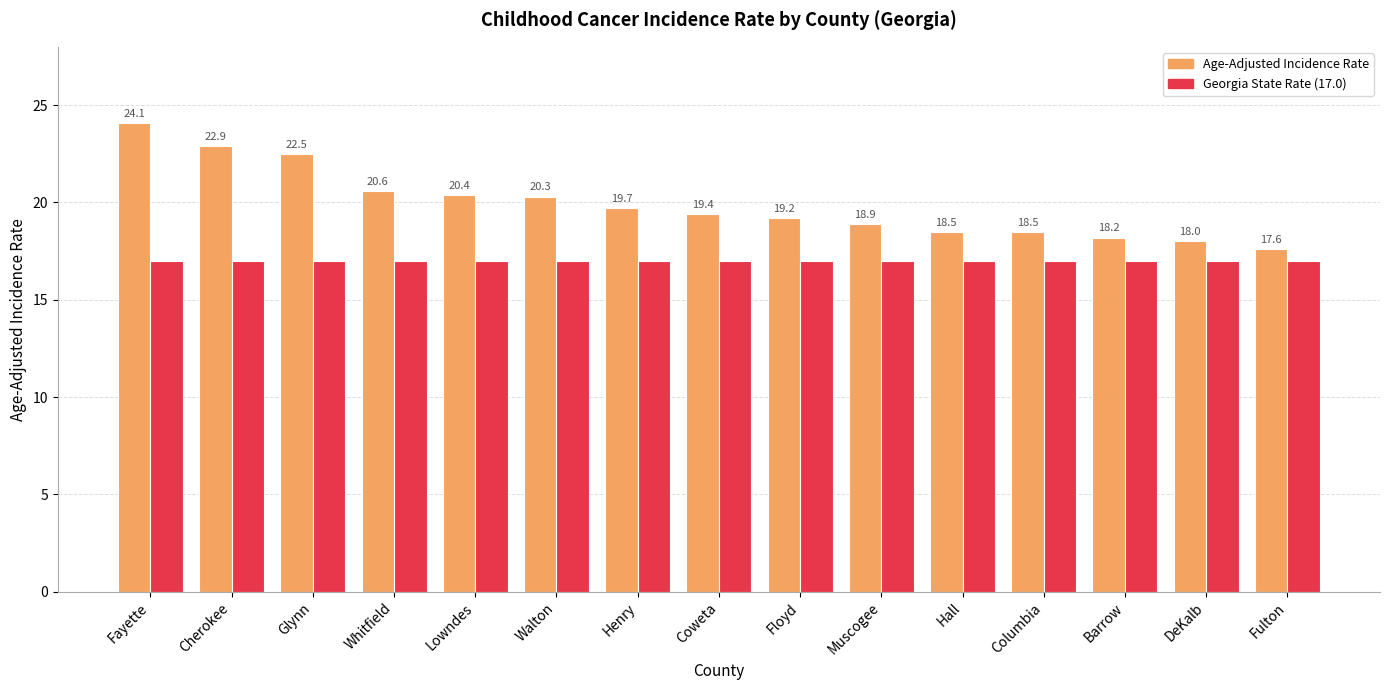

Reading left to right, what are all the values shown in this chart?

Age-Adjusted Incidence Rate: Fayette=24.1	Cherokee=22.9	Glynn=22.5	Whitfield=20.6	Lowndes=20.4	Walton=20.3	Henry=19.7	Coweta=19.4	Floyd=19.2	Muscogee=18.9	Hall=18.5	Columbia=18.5	Barrow=18.2	DeKalb=18.0	Fulton=17.6
Georgia State Rate (17.0): Fayette=17.0	Cherokee=17.0	Glynn=17.0	Whitfield=17.0	Lowndes=17.0	Walton=17.0	Henry=17.0	Coweta=17.0	Floyd=17.0	Muscogee=17.0	Hall=17.0	Columbia=17.0	Barrow=17.0	DeKalb=17.0	Fulton=17.0